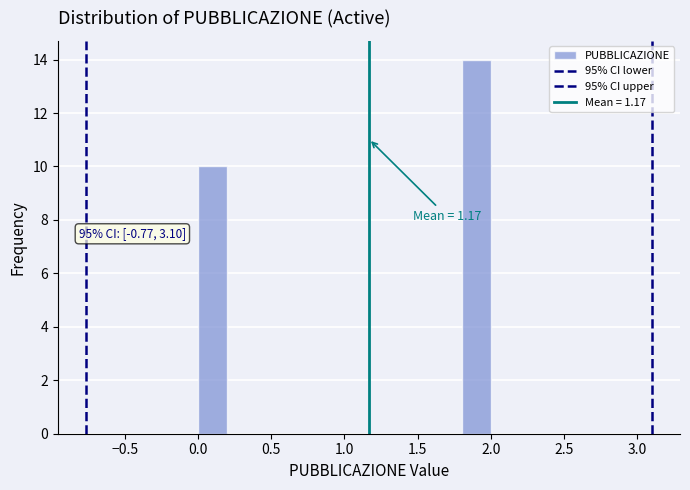

Which range on the x-axis has the tallest bar?

1.8 to 2.0